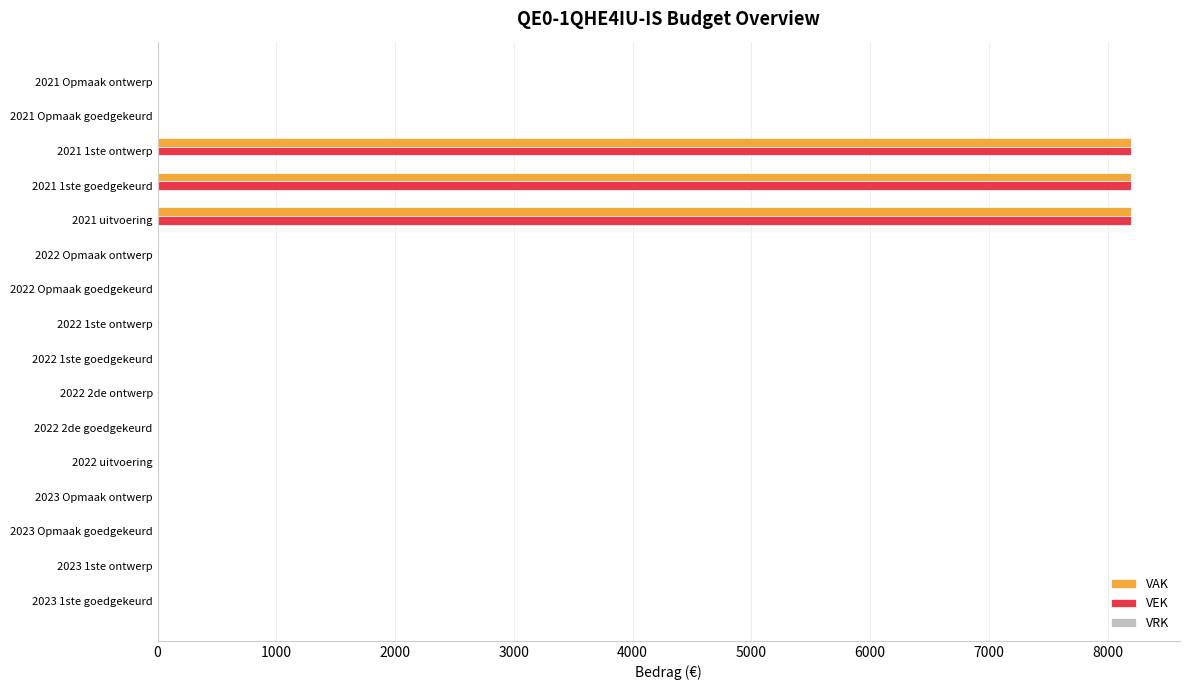

What is the sum of all VAK values?

24600